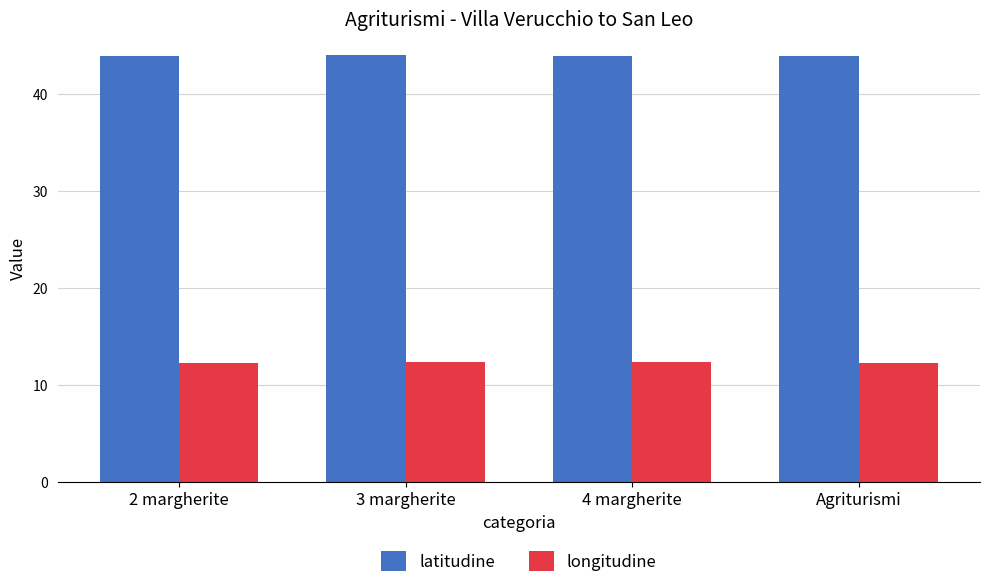

Which series has the largest total across all categories?

latitudine